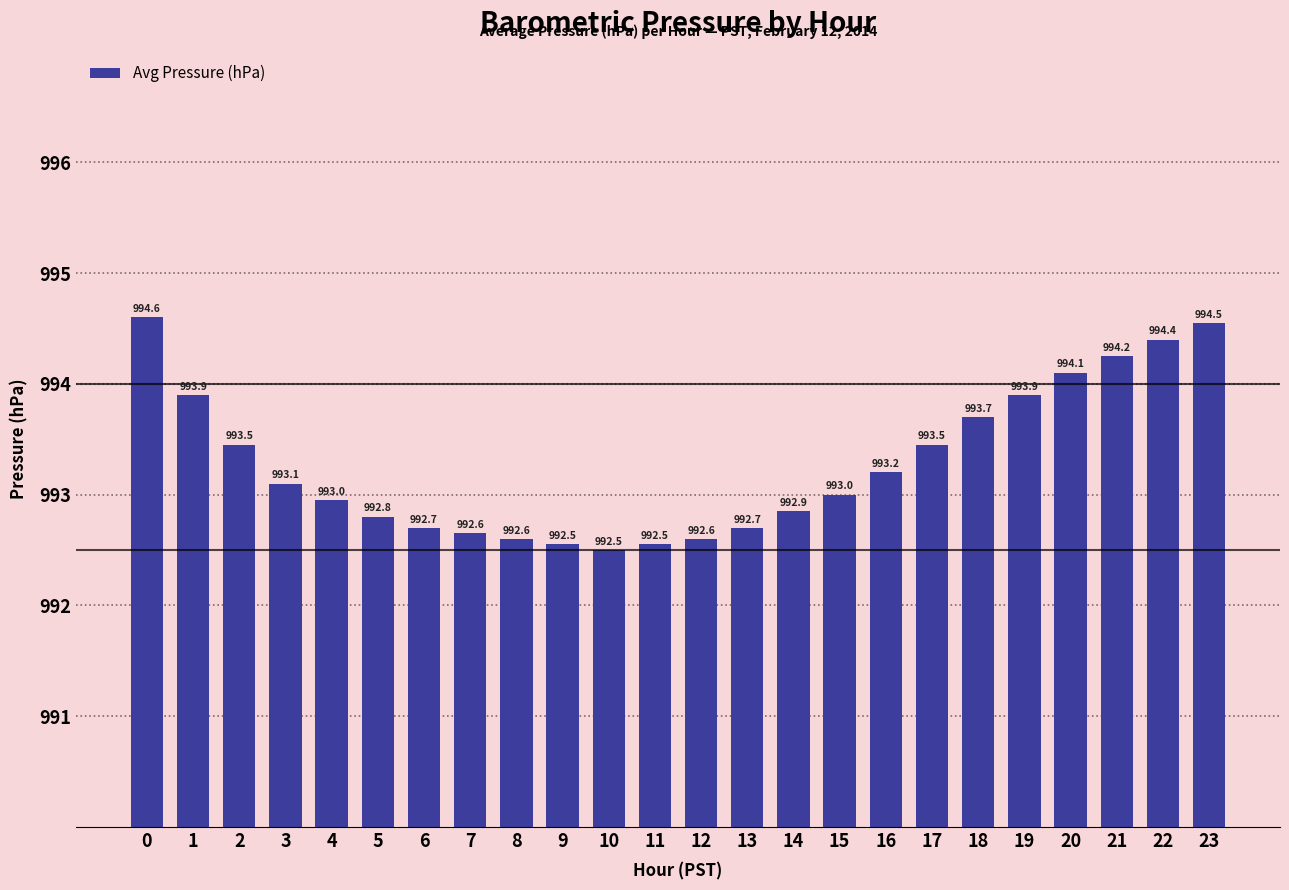

What is the change in value from 1 to 15?

-0.9